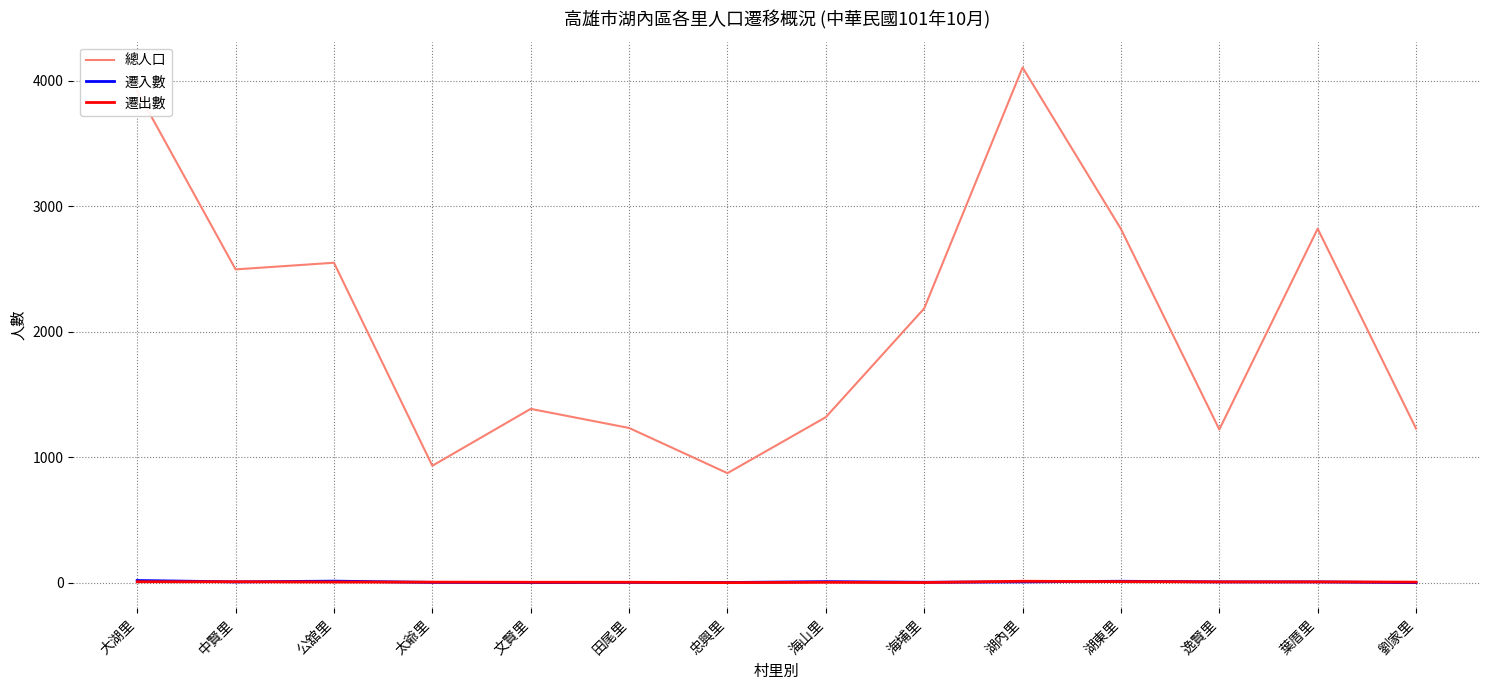

Is the value of 總人口 at 公舘里 greater than the value of 遷出數 at 中賢里?

Yes